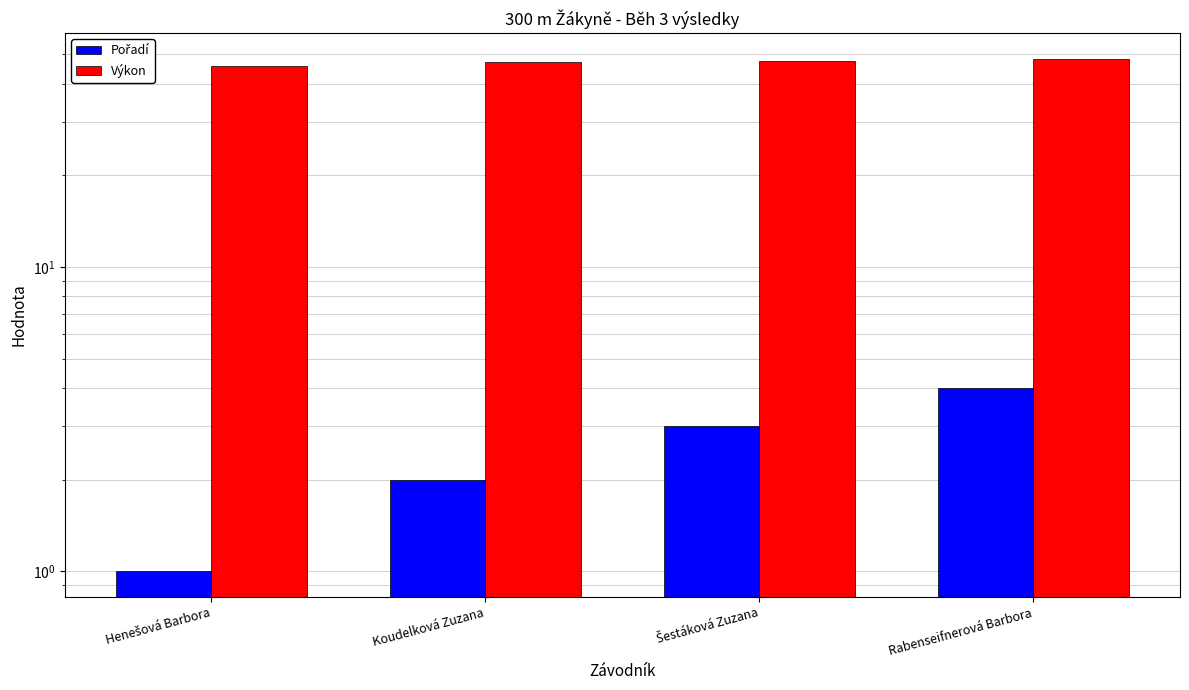

Reading left to right, transcribe all the data shown in this chart.

Pořadí: Henešová Barbora=1.0	Koudelková Zuzana=2.0	Šestáková Zuzana=3.0	Rabenseifnerová Barbora=4.0
Výkon: Henešová Barbora=45.7	Koudelková Zuzana=47.1	Šestáková Zuzana=47.5	Rabenseifnerová Barbora=48.3